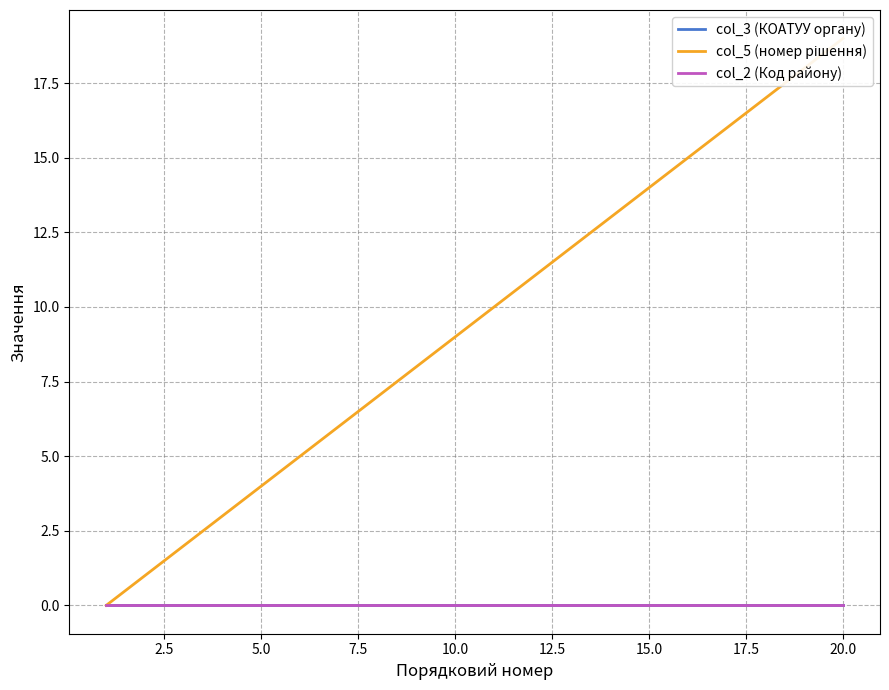

True or false: col_2 (Код району) has more than 2 points higher than both neighbors.

False